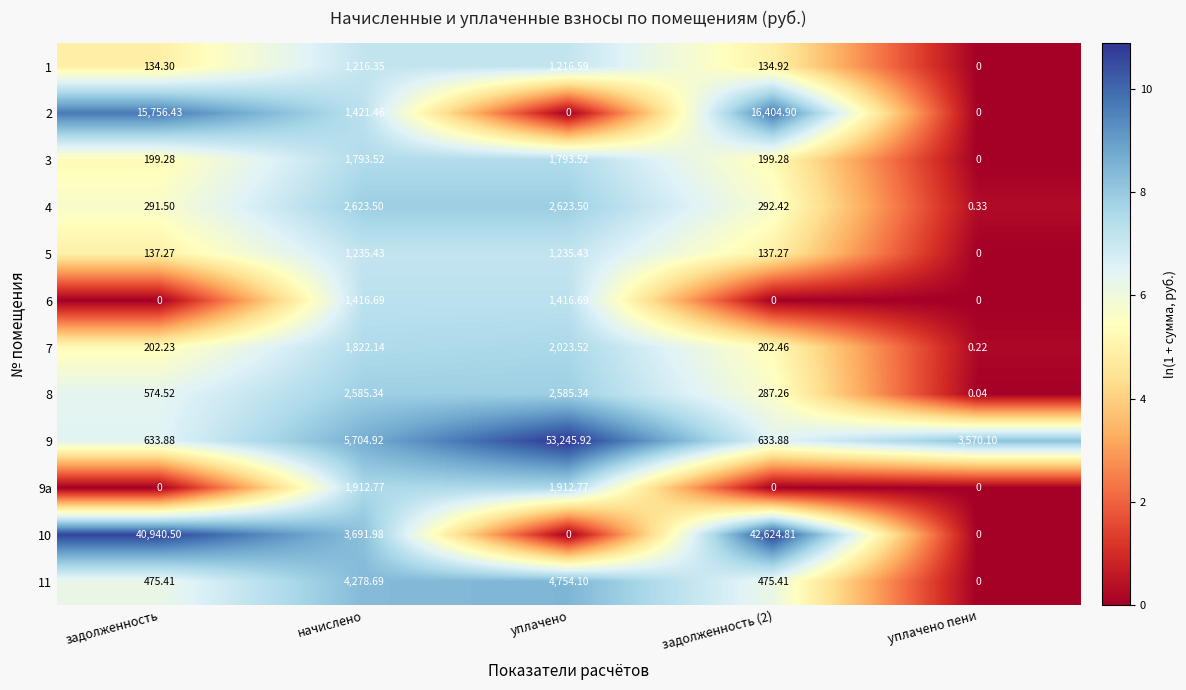

How many series are shown in this chart?

12